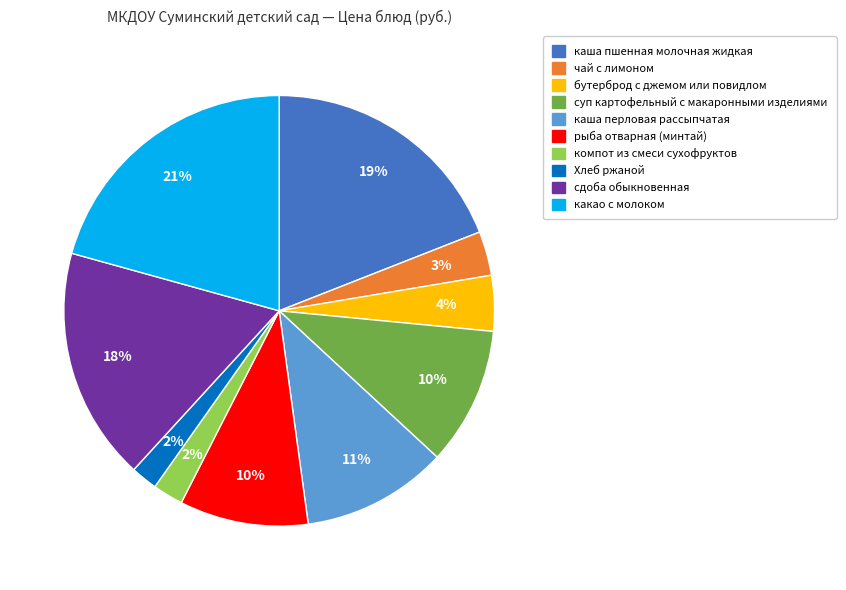

Which category has the biggest portion of the pie?

какао с молоком